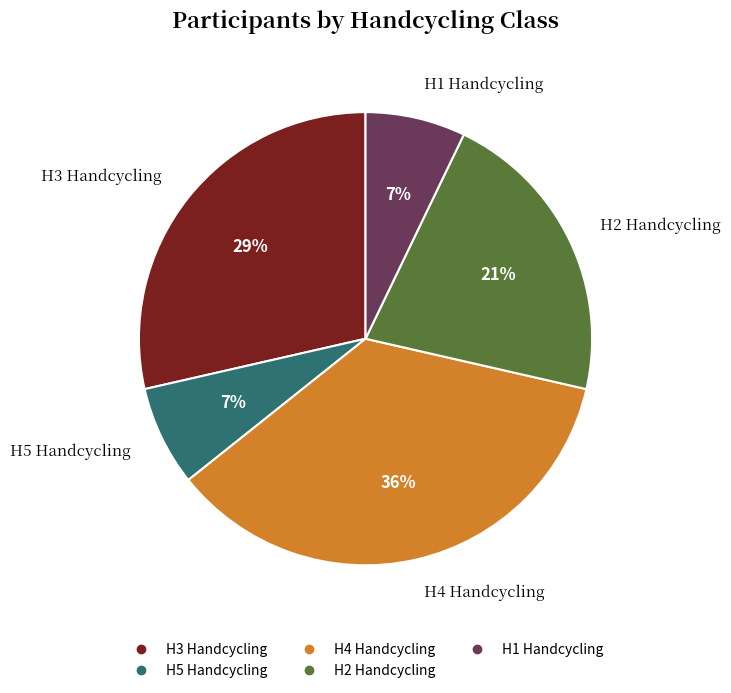

Is there a majority slice in this chart?

No